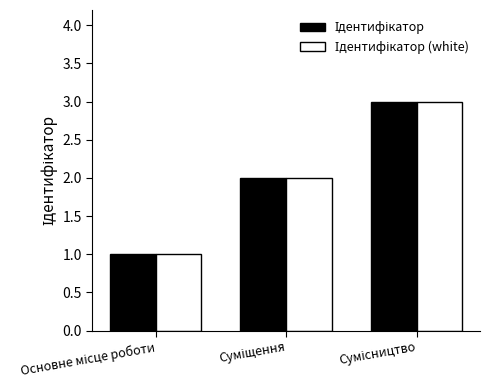

What is the greatest value displayed?

3